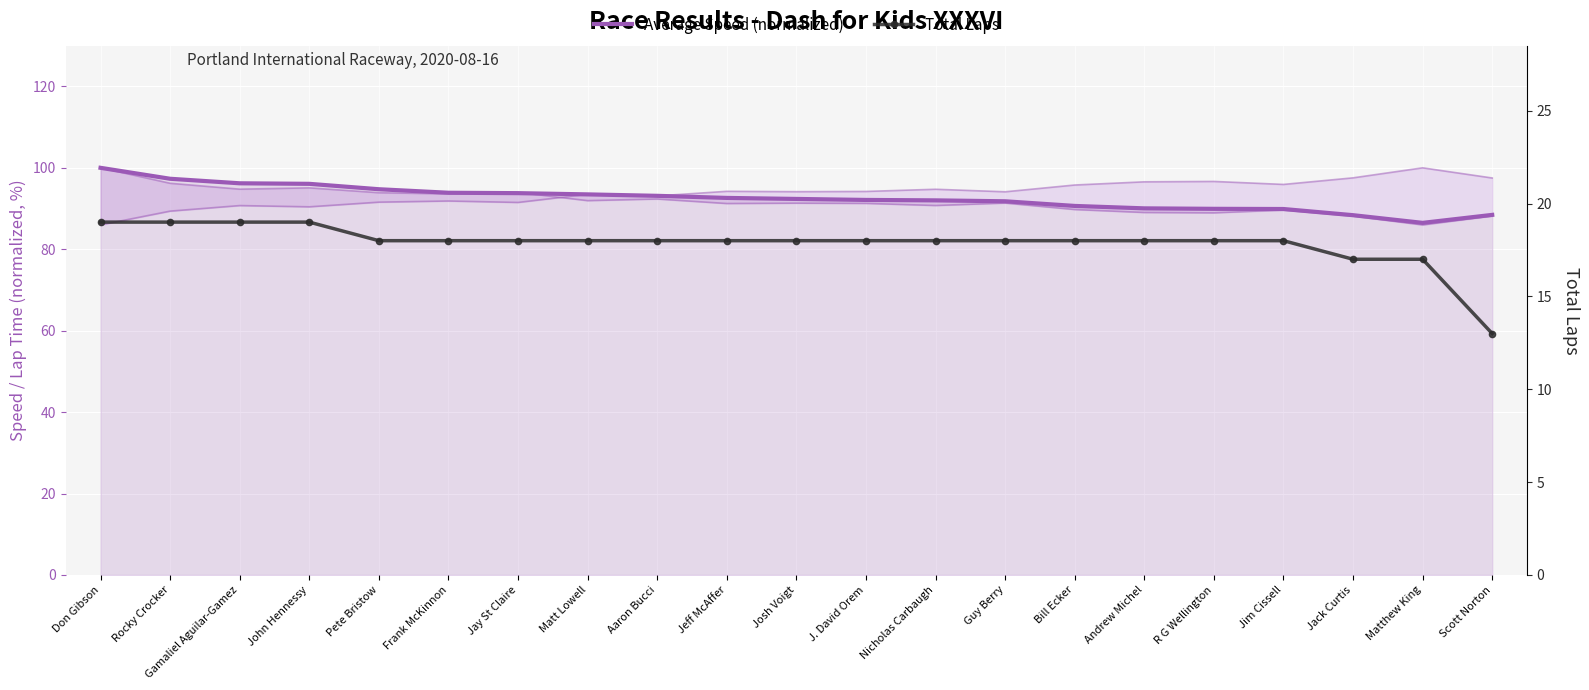

Rank the series at Andrew Michel from lowest to highest value.

Total Laps, Average Speed (normalized)